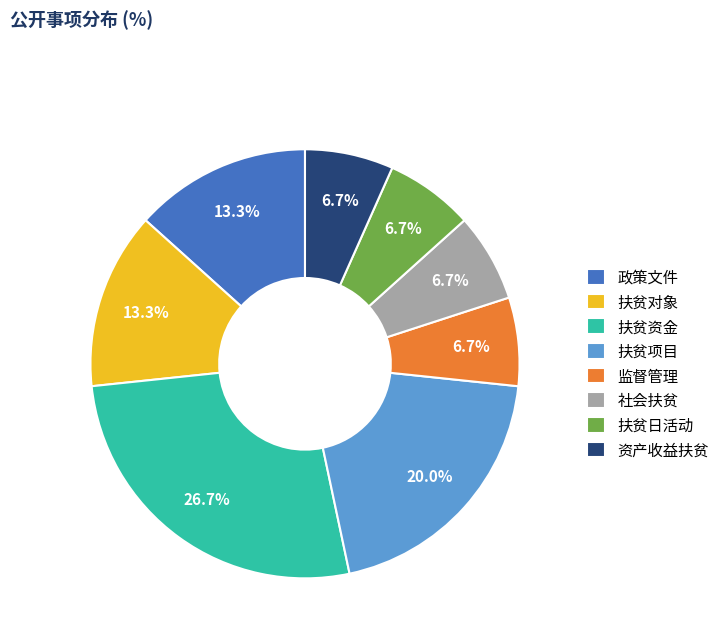

Which category has the biggest portion of the pie?

扶贫资金